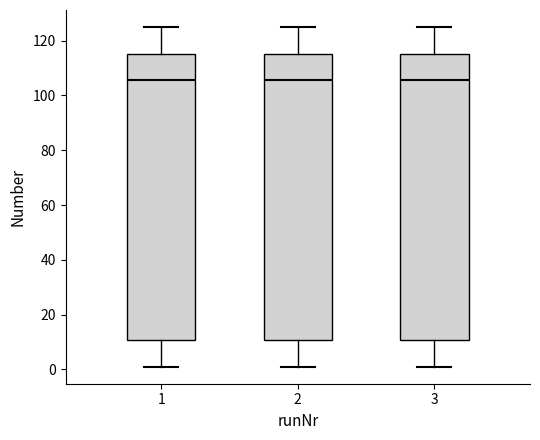

Reading left to right, read every box against the y-axis: the position of its median line, the range the box covers, and the ends of its whiskers. The values are not printed on the chart, so give them approximately, as read against the axis.

1: median 106, box 10 to 116, whiskers 2 to 126
2: median 106, box 10 to 116, whiskers 2 to 126
3: median 106, box 10 to 116, whiskers 2 to 126